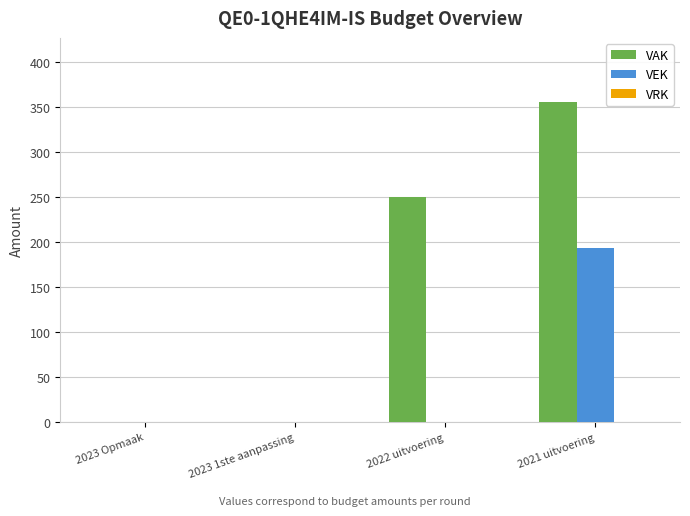

How many data points does each series have?

4